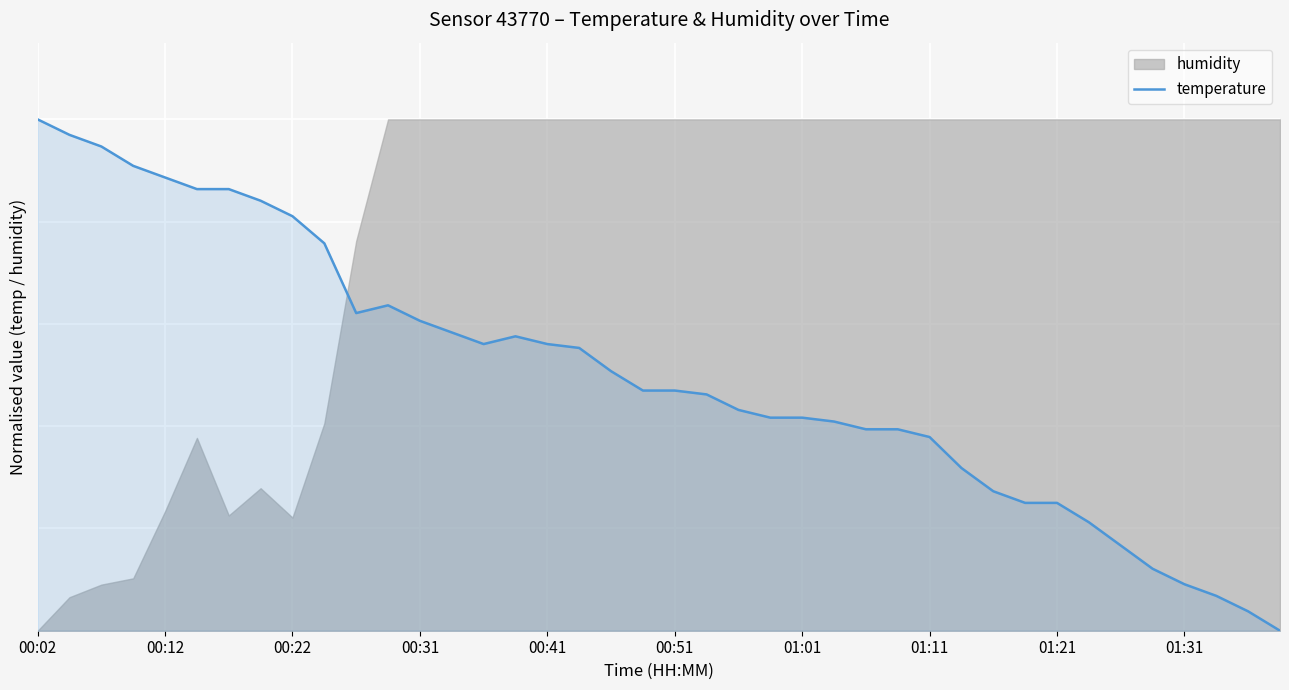

Reading right to left, list all the values displayed in this chart.

0.0	0.0	0.1	0.1	0.1	0.2	0.2	0.3	0.3	0.3	0.3	0.4	0.4	0.4	0.4	0.4	0.4	0.4	0.5	0.5	0.5	0.5	0.6	0.6	0.6	0.6	0.6	0.6	0.6	0.6	0.8	0.8	0.8	0.9	0.9	0.9	0.9	0.9	1.0	1.0